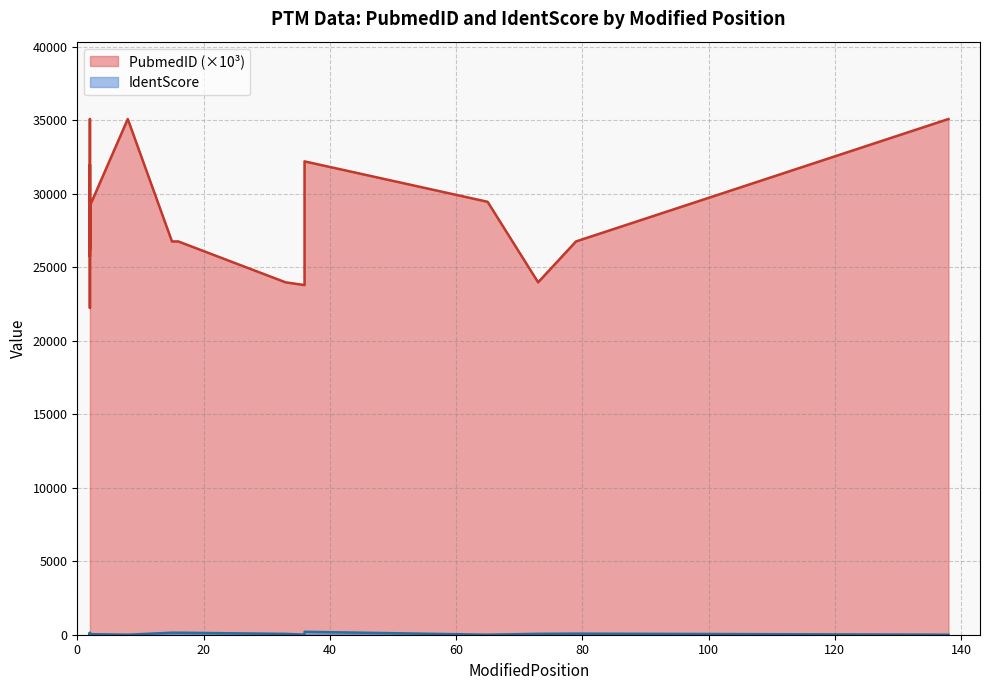

List the series in order of their peak value, lowest first.

IdentScore, PubmedID